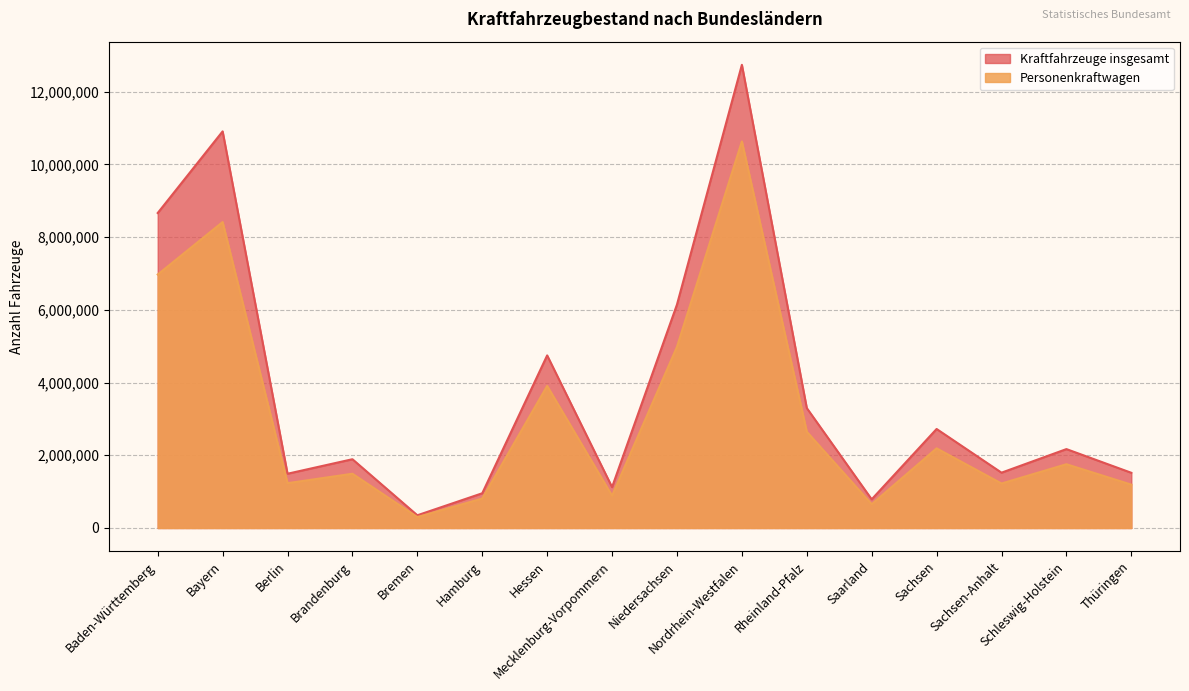

True or false: Personenkraftwagen has a value of 810635 at Hamburg.

True